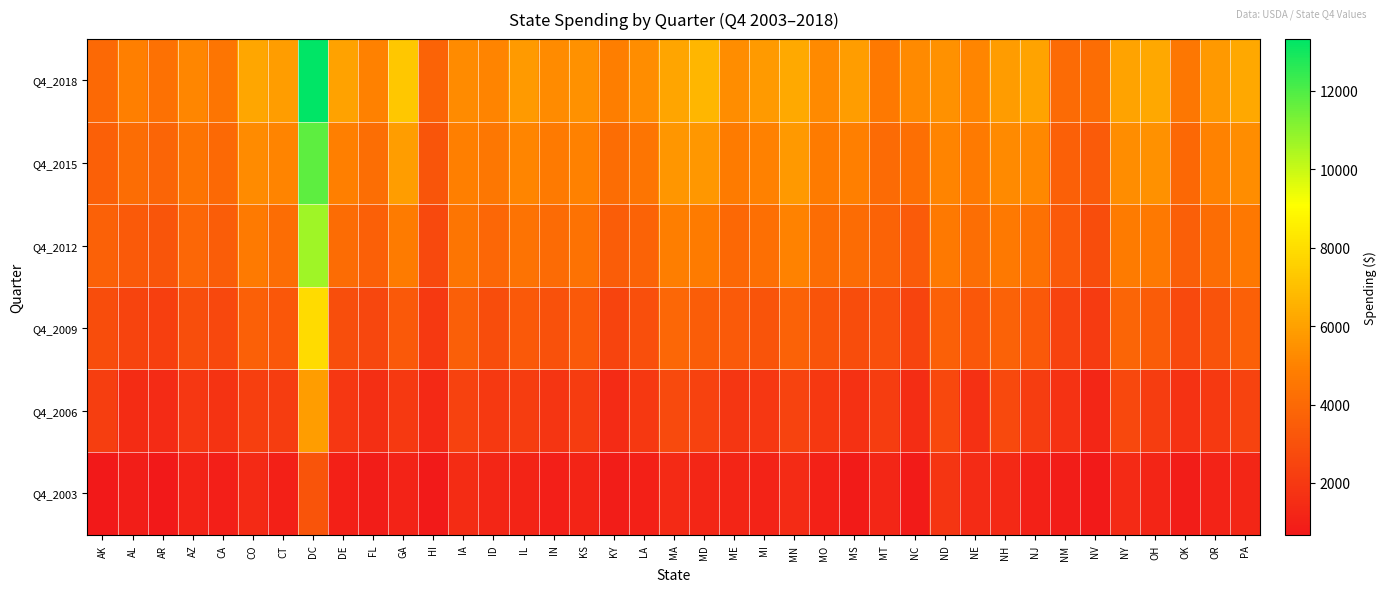

Reading left to right, extract all data points from this chart.

Q4_2003: AK=680	AL=880	AR=710	AZ=1080	CA=970	CO=1380	CT=1010	DC=3120	DE=990	FL=840	GA=1110	HI=730	IA=1500	ID=1240	IL=1150	IN=950	KS=1140	KY=830	LA=990	MA=1400	MD=1250	ME=1190	MI=1120	MN=1430	MO=1060	MS=810	MT=1270	NC=780	ND=1840	NE=1430	NH=1360	NJ=1050	NM=830	NV=730	NY=1420	OH=1210	OK=830	OR=1090	PA=1270
Q4_2006: AK=2250	AL=1490	AR=1460	AZ=1930	CA=1780	CO=2290	CT=2210	DC=5900	DE=1920	FL=1580	GA=2060	HI=1360	IA=2400	ID=2020	IL=2200	IN=1830	KS=2160	KY=1450	LA=1970	MA=2740	MD=2380	ME=1880	MI=1920	MN=2450	MO=1970	MS=1680	MT=2170	NC=1530	ND=2620	NE=1650	NH=2680	NJ=2210	NM=1760	NV=1260	NY=2640	OH=2210	OK=1750	OR=2050	PA=2410
Q4_2009: AK=2850	AL=2470	AR=2260	AZ=2890	CA=2650	CO=3630	CT=3250	DC=7920	DE=2900	FL=2590	GA=3330	HI=2020	IA=3570	ID=2840	IL=3310	IN=3030	KS=3320	KY=2500	LA=2910	MA=3900	MD=3520	ME=3360	MI=3120	MN=3730	MO=3110	MS=2820	MT=2950	NC=2480	ND=3600	NE=3290	NH=3730	NJ=3300	NM=2440	NV=2080	NY=3820	OH=3490	OK=2700	OR=3090	PA=3600
Q4_2012: AK=3680	AL=3370	AR=3190	AZ=3890	CA=3510	CO=4720	CT=4170	DC=10670	DE=4090	FL=3630	GA=4770	HI=2690	IA=4490	ID=3920	IL=4400	IN=4070	KS=4380	KY=3500	LA=3750	MA=4860	MD=4730	ME=3970	MI=4240	MN=5020	MO=4180	MS=4130	MT=3750	NC=3420	ND=4670	NE=4200	NH=4630	NJ=4330	NM=3360	NV=2850	NY=4770	OH=4640	OK=3580	OR=4160	PA=4600
Q4_2015: AK=3610	AL=4180	AR=3830	AZ=4470	CA=4010	CO=5300	CT=5060	DC=11780	DE=4880	FL=4220	GA=5870	HI=3150	IA=4900	ID=4560	IL=5100	IN=4700	KS=4950	KY=4170	LA=4500	MA=5630	MD=5670	ME=4760	MI=4940	MN=5730	MO=4760	MS=4880	MT=4080	NC=4280	ND=5040	NE=4710	NH=5260	NJ=5200	NM=3620	NV=3430	NY=5330	OH=5510	OK=3940	OR=4980	PA=5350
Q4_2018: AK=4030	AL=4920	AR=4330	AZ=5170	CA=4530	CO=6180	CT=5890	DC=13320	DE=6040	FL=4940	GA=7250	HI=3780	IA=5300	ID=5050	IL=5800	IN=5300	KS=5480	KY=4870	LA=5360	MA=6140	MD=6740	ME=5340	MI=5800	MN=6280	MO=5270	MS=5870	MT=4670	NC=5240	ND=5510	NE=5080	NH=5860	NJ=6090	NM=4070	NV=4170	NY=6090	OH=6220	OK=4540	OR=5760	PA=6210